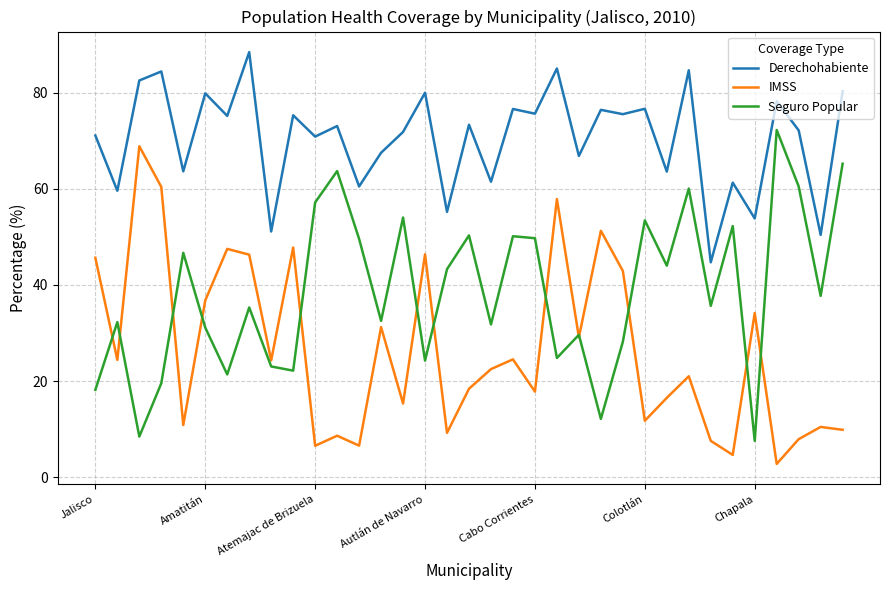

List the series in order of their overall mean, highest first.

Derechohabiente, Seguro Popular, IMSS